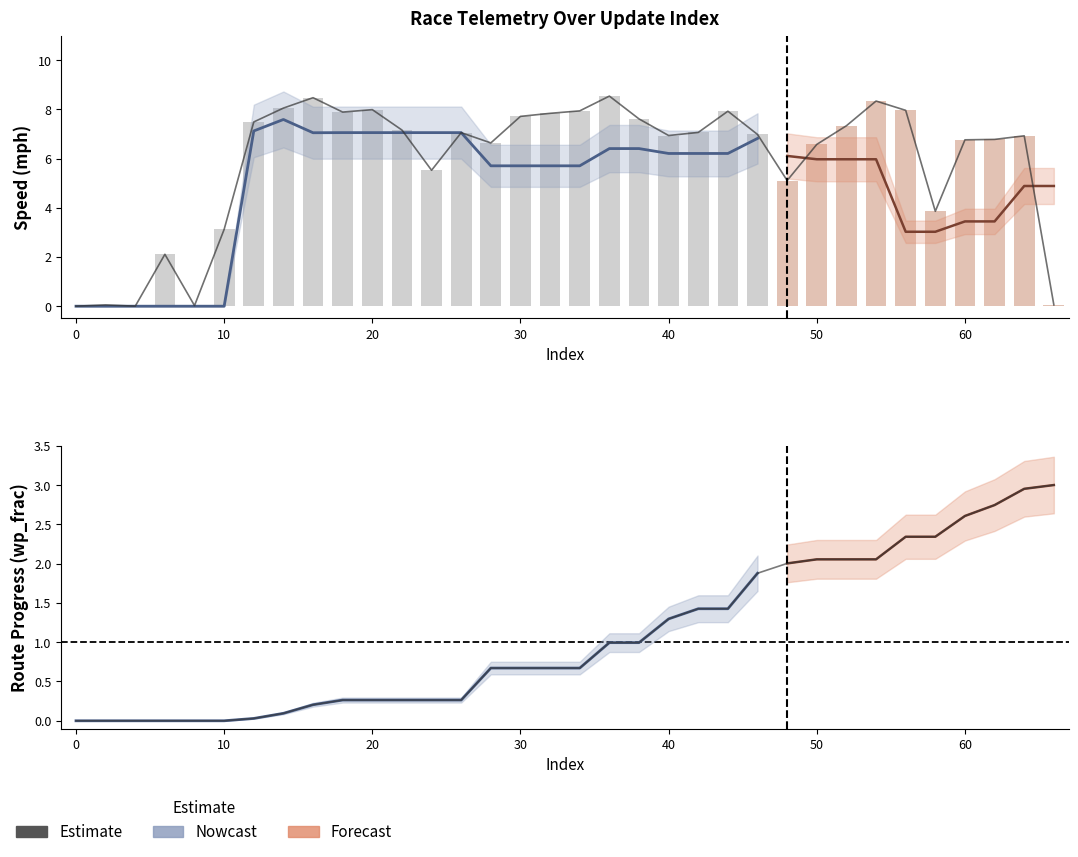

Which series changed the most between 0 and 14?

rptSpeed_mph